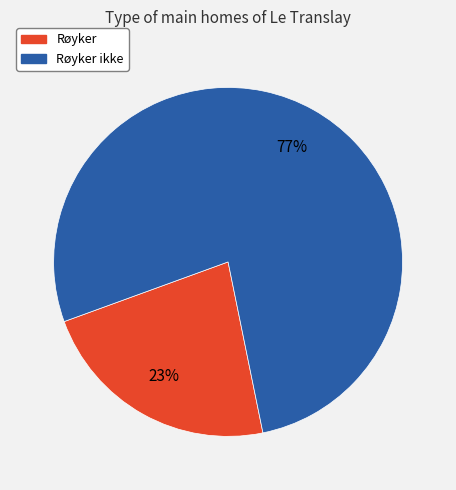

Approximately how many times larger is the value at Røyker compared to Røyker ikke?

0.3